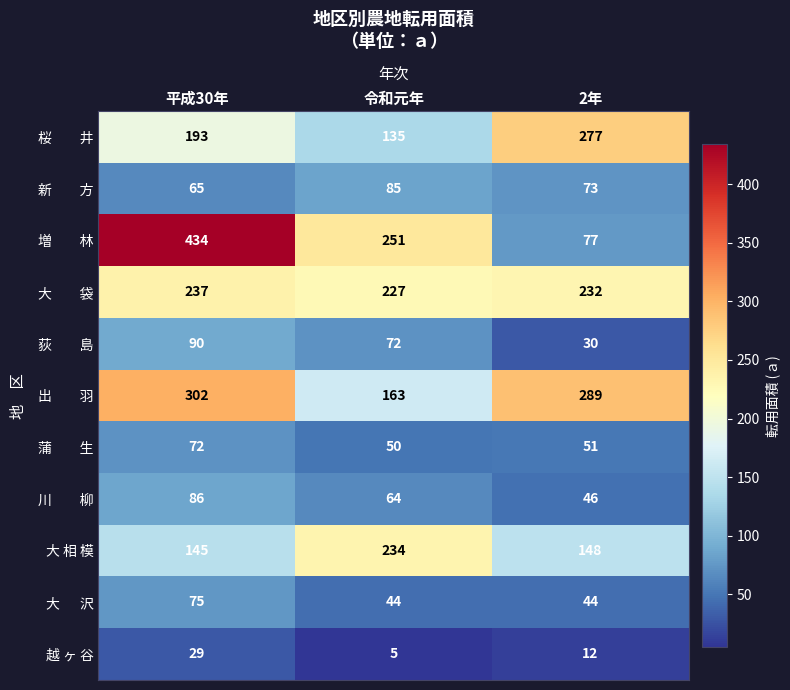

At how many categories does at least one series exceed 309?

1